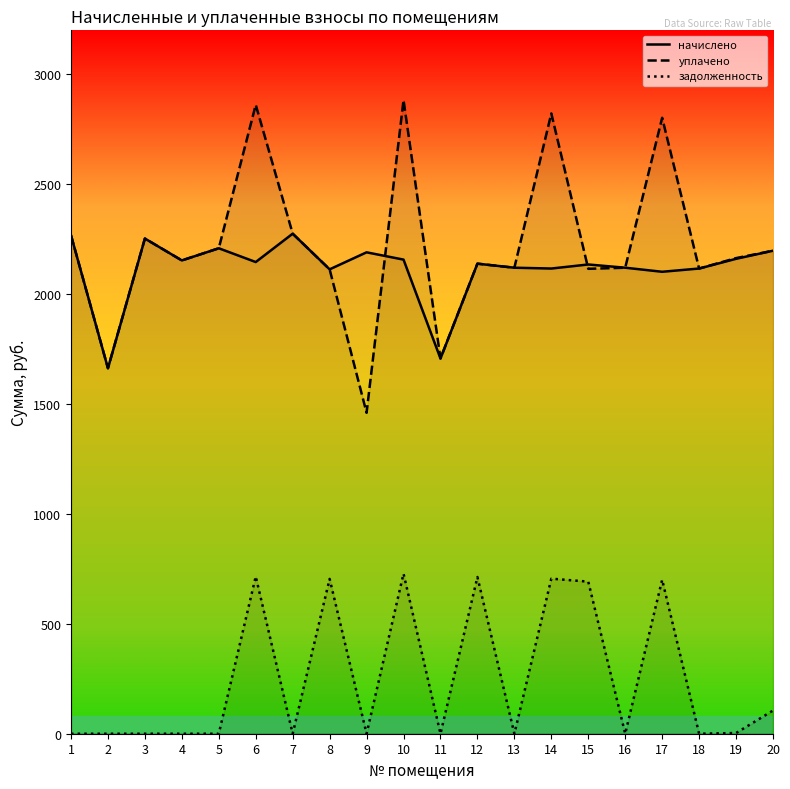

Which series has the largest total across all categories?

уплачено